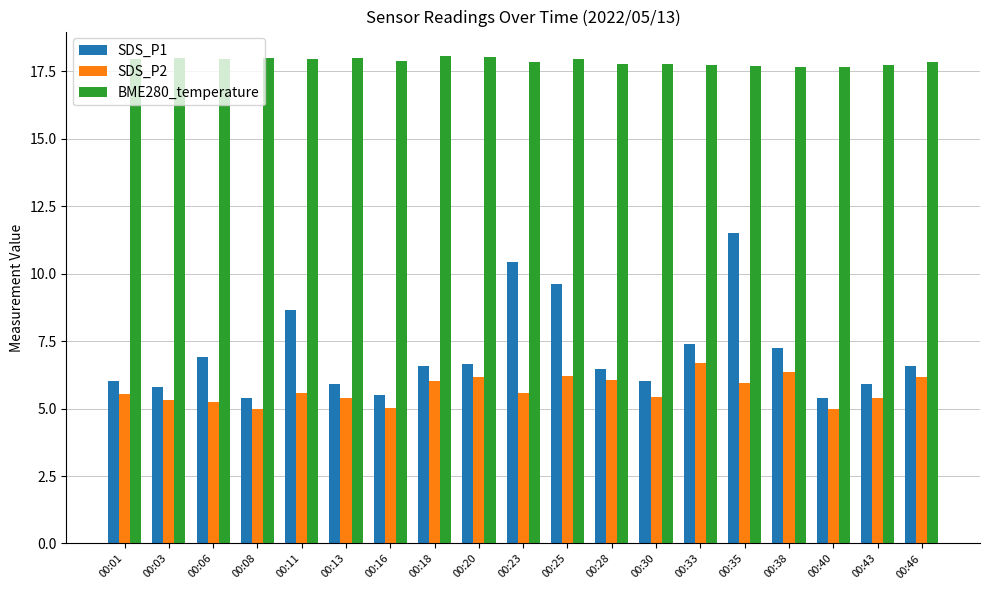

Which series has the largest total across all categories?

BME280_temperature